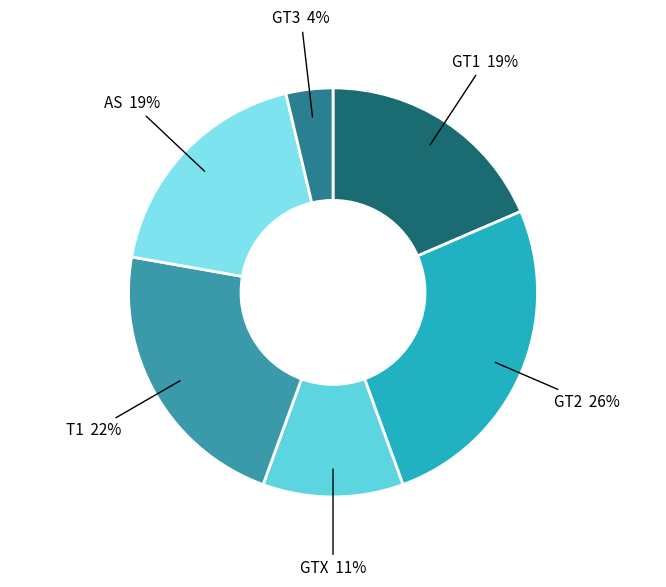

Which category has the smallest portion of the pie?

GT3